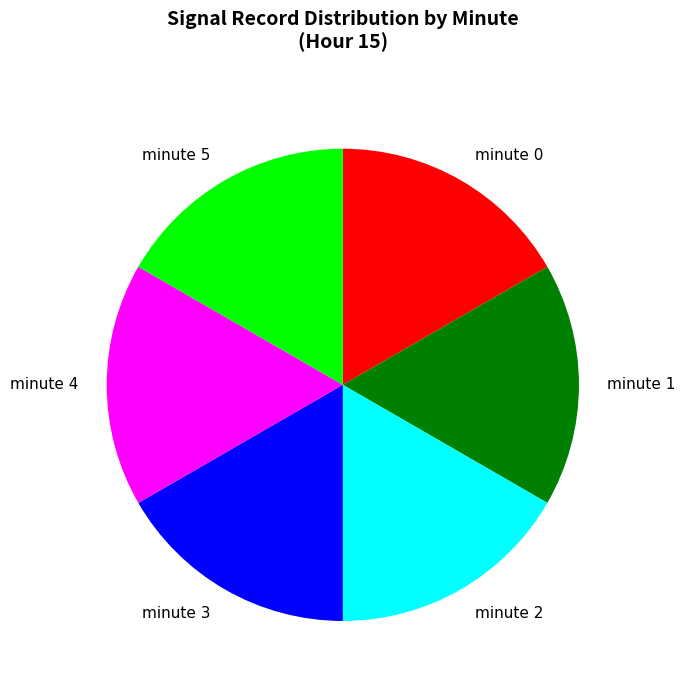

Does minute 4 account for over 50% of the chart?

No